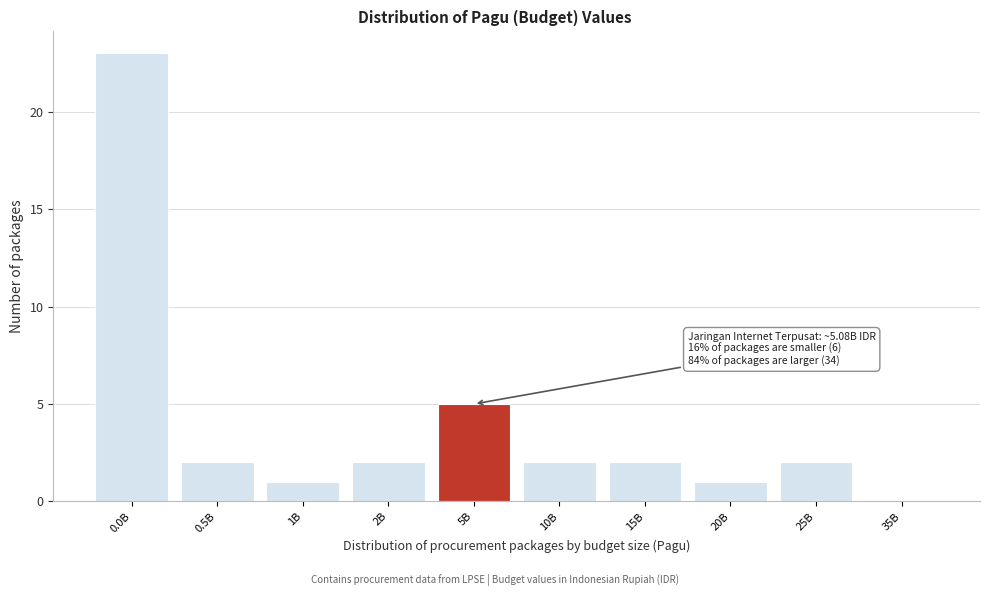

Reading right to left, list all the values displayed in this chart.

35B=0	25B=2	20B=1	15B=2	10B=2	5B=5	2B=2	1B=1	0.5B=2	0.0B=23